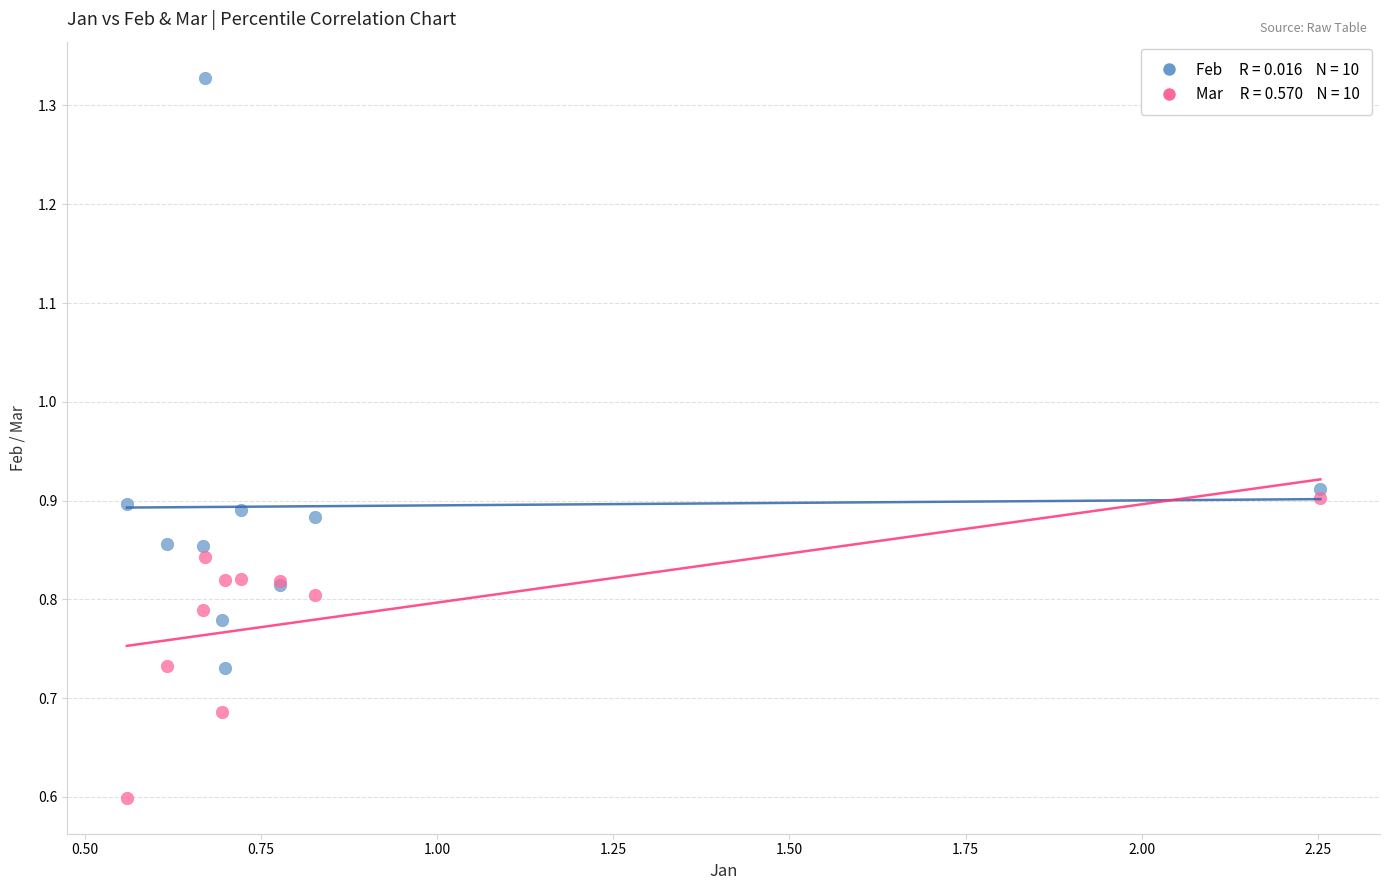

Across all series, what Y value is closest to 0?

0.6